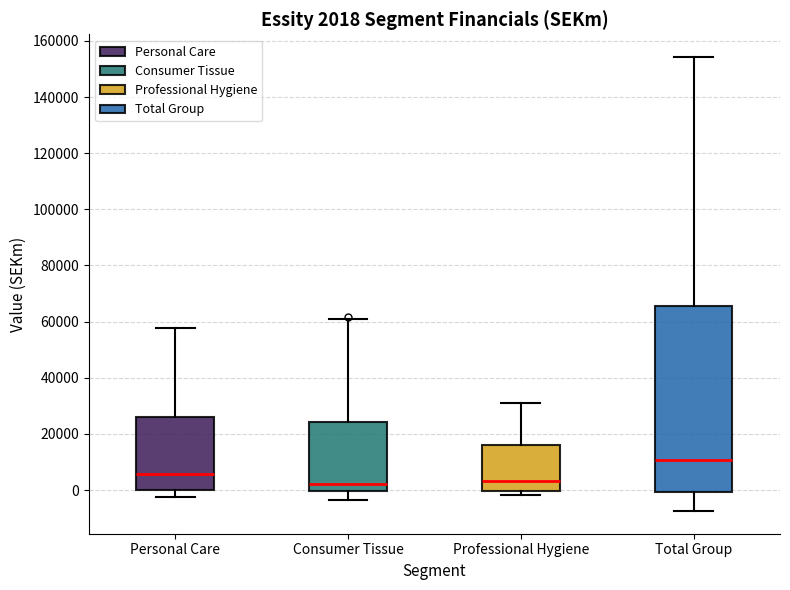

Which box has the highest median line?

Total Group